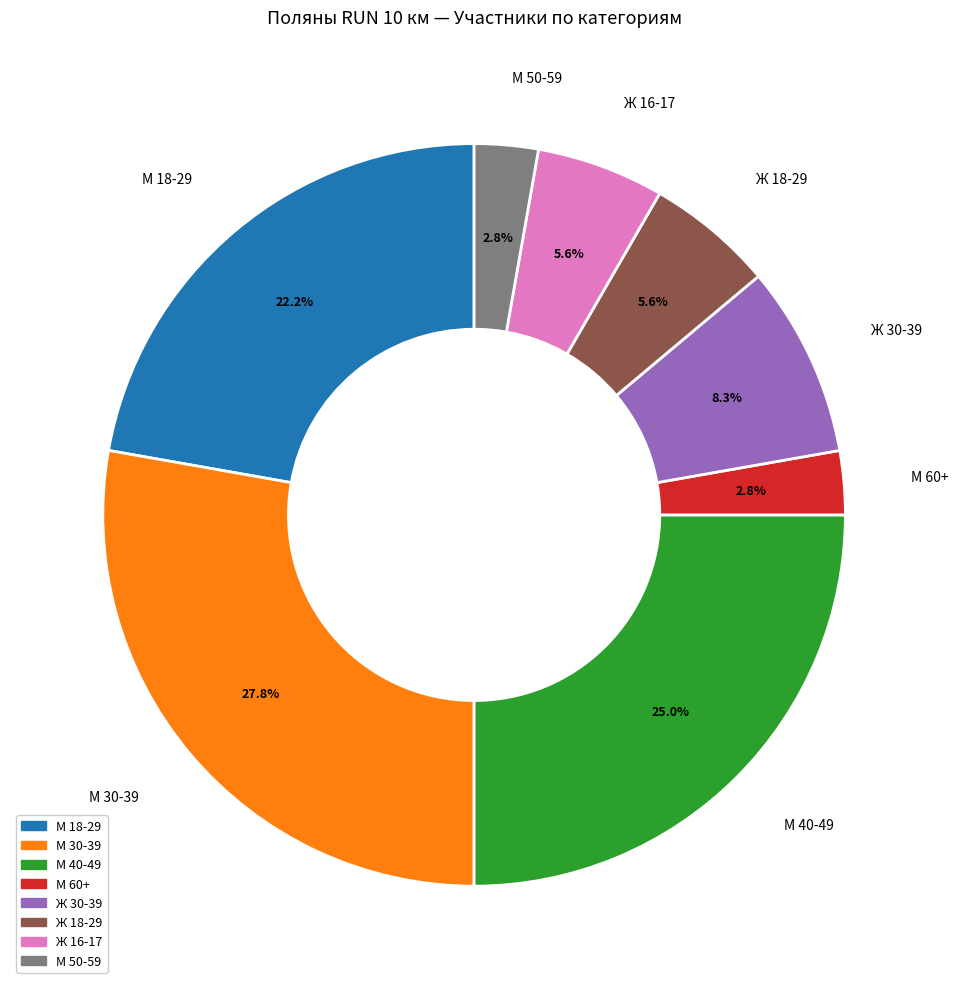

How much of the chart is everything except Ж 30-39?

91.7%